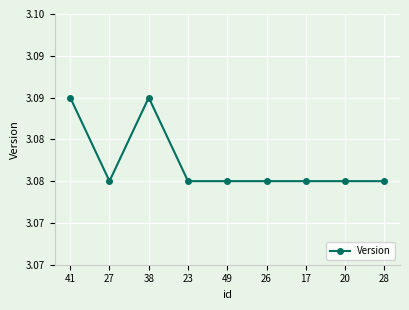

Does the chart display data point markers on the line(s)?

Yes